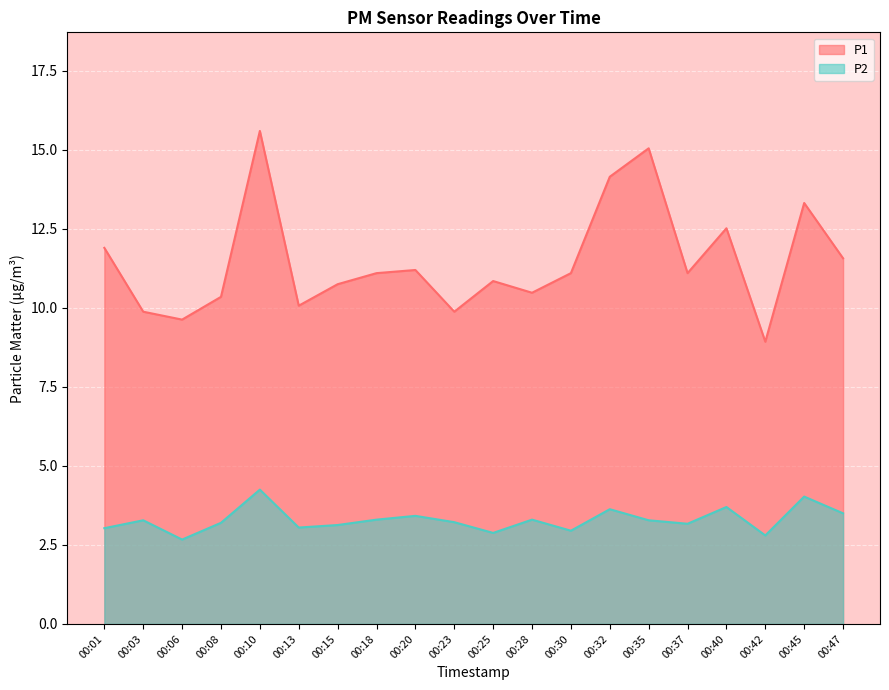

Which category has the highest value across all series?

00:10